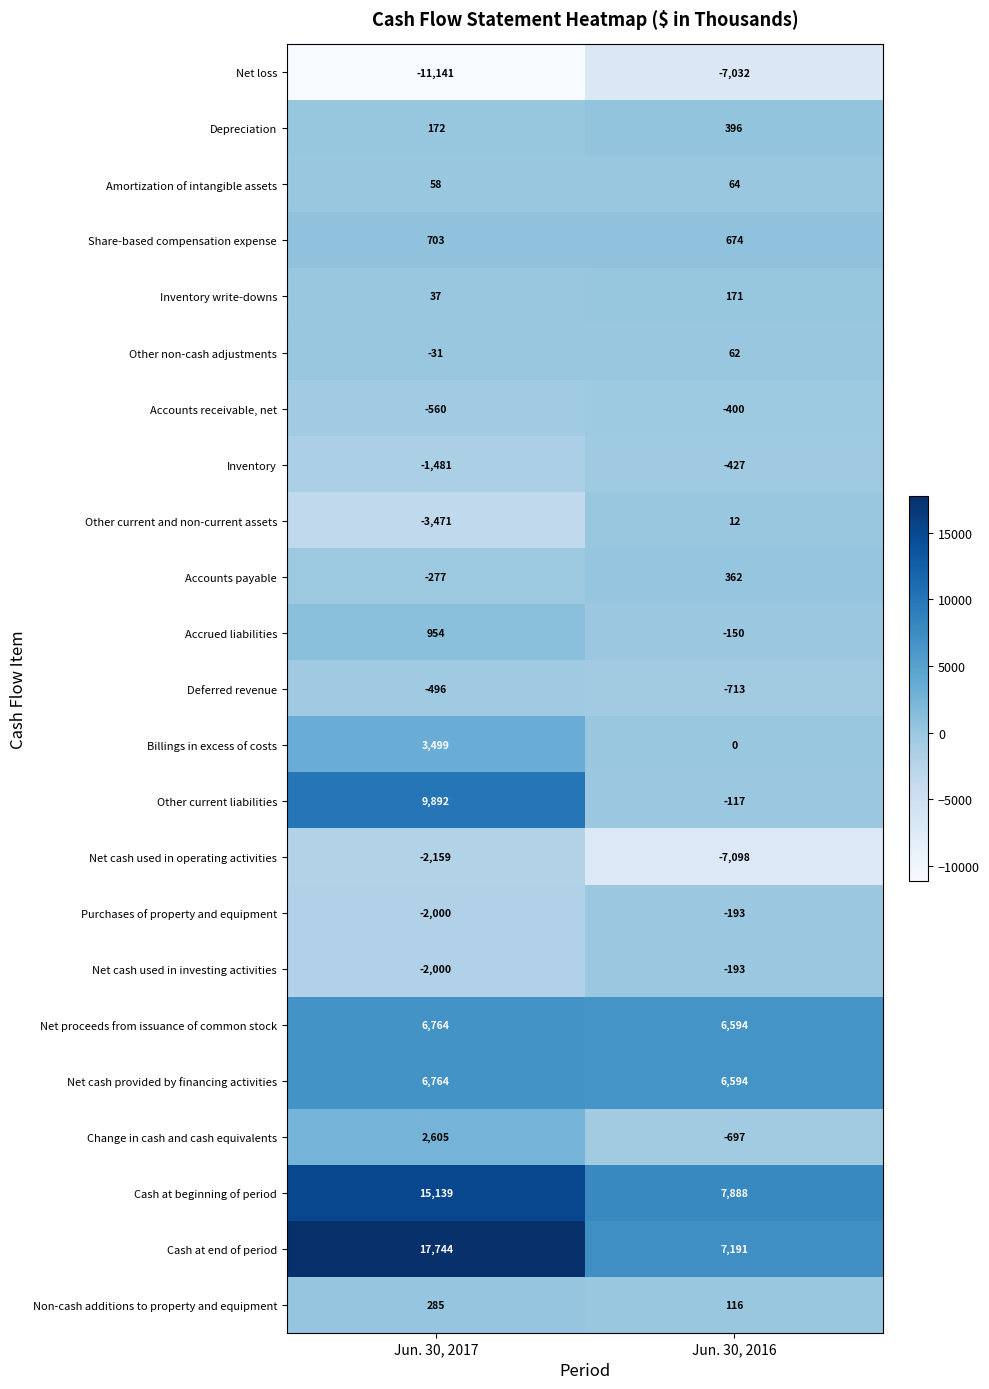

At which category is the sum across all series the highest?

Jun. 30, 2017